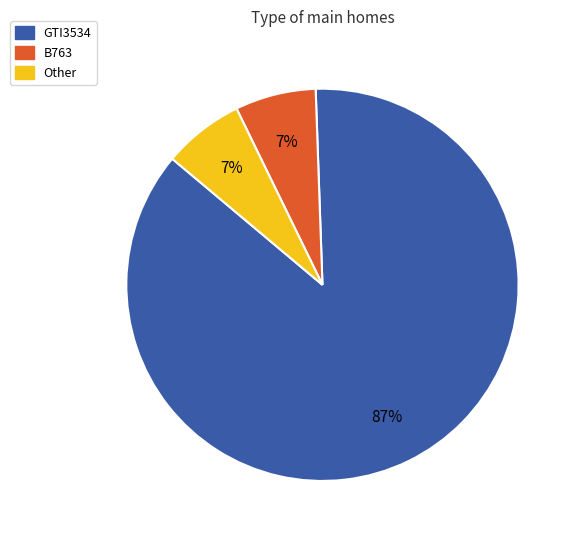

Which slice is the largest?

GTI3534